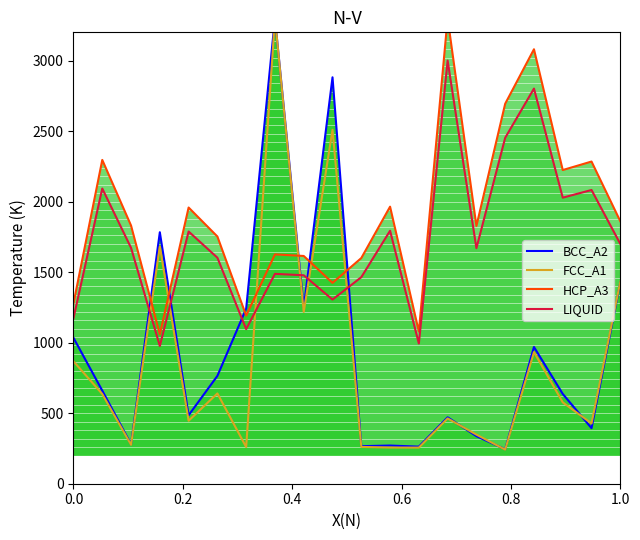

Reading right to left, what are all the values shown in this chart?

BCC_A2: 1427.6	393.9	636.5	969.3	244.2	337.2	470.8	262.9	270.6	266.2	2881.3	1247.8	3300.0	1241.9	764.5	485.3	1782.9	279.4	660.1	1034.2
FCC_A1: 1432.8	427.3	576.7	933.3	241.7	348.1	463.0	256.2	256.7	260.9	2509.1	1217.6	3300.0	259.8	640.1	446.4	1682.4	275.7	635.9	867.7
HCP_A3: 1860.7	2284.0	2223.7	3080.0	2693.9	1827.2	3300.0	1079.0	1964.1	1599.7	1423.9	1614.6	1625.8	1191.8	1752.6	1958.0	1059.4	1830.2	2295.5	1278.5
LIQUID: 1700.0	2082.4	2027.9	2801.3	2452.6	1669.7	3000.0	993.9	1793.4	1464.2	1305.4	1477.7	1487.8	1095.9	1602.3	1787.9	976.2	1672.5	2092.7	1174.1